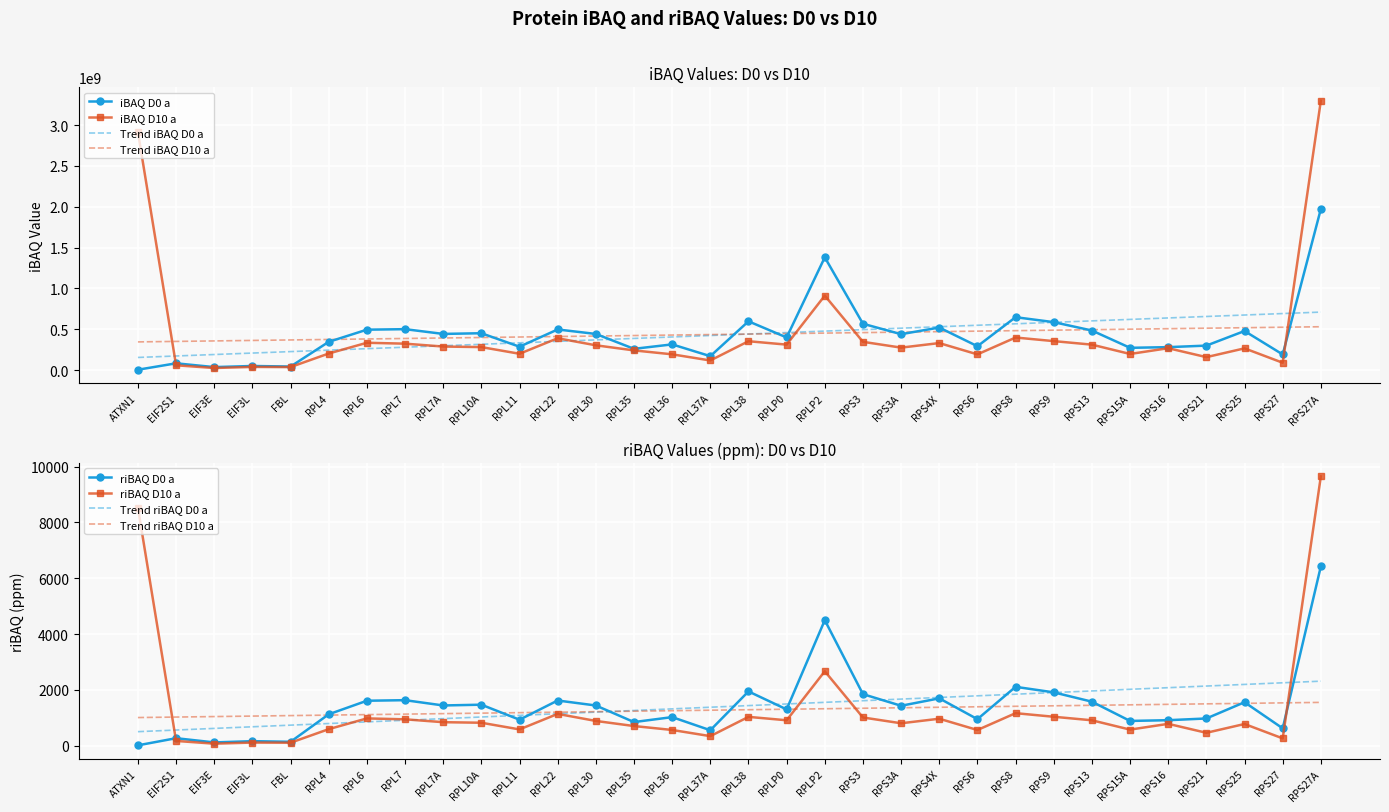

What is the value of the riBAQ D10 a point at the 5th from the left?

108.1